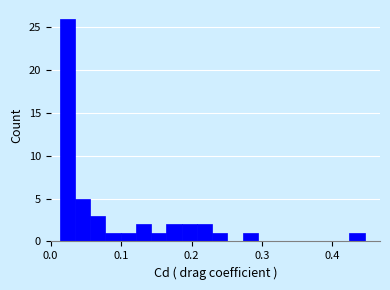

Read against the x-axis, roughly where is the centre of the tallest bar?

0.02